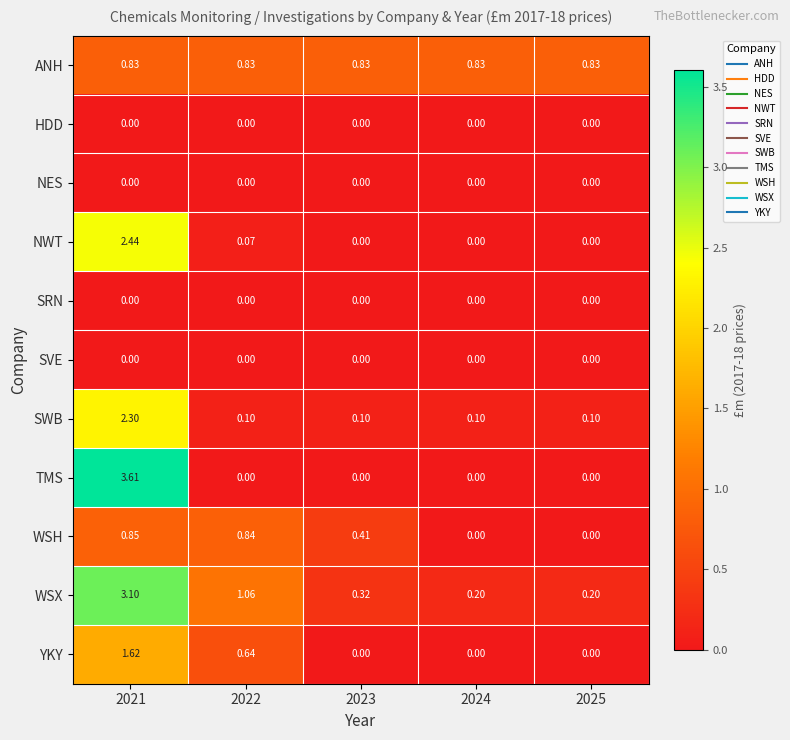

Which series has the largest total across all categories?

WSX